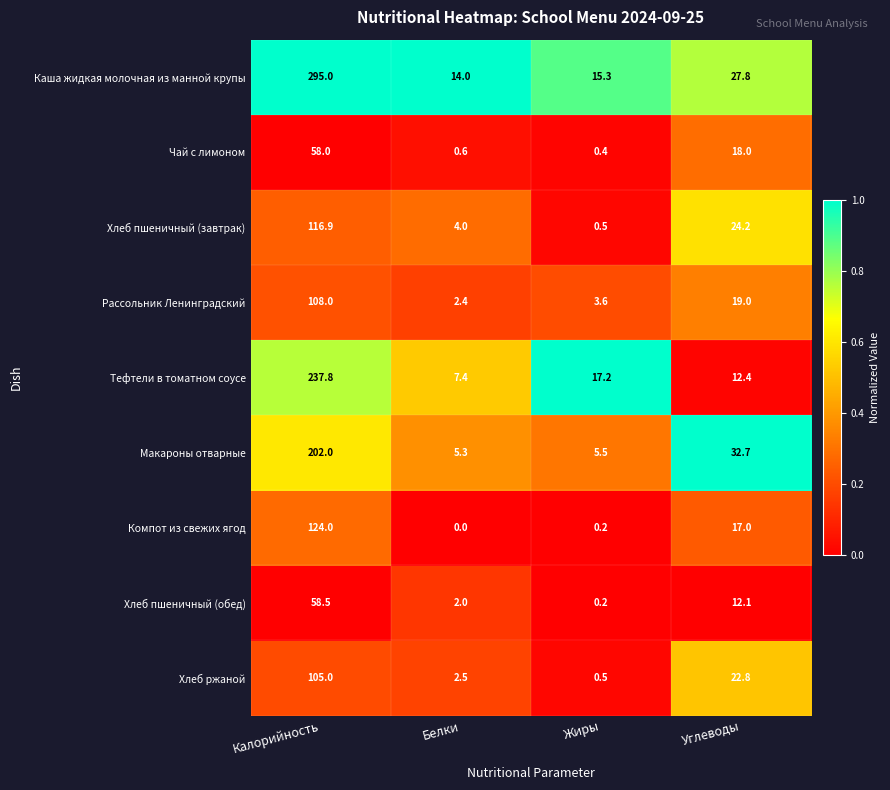

What is the average value of the Компот из свежих ягод series?

35.3